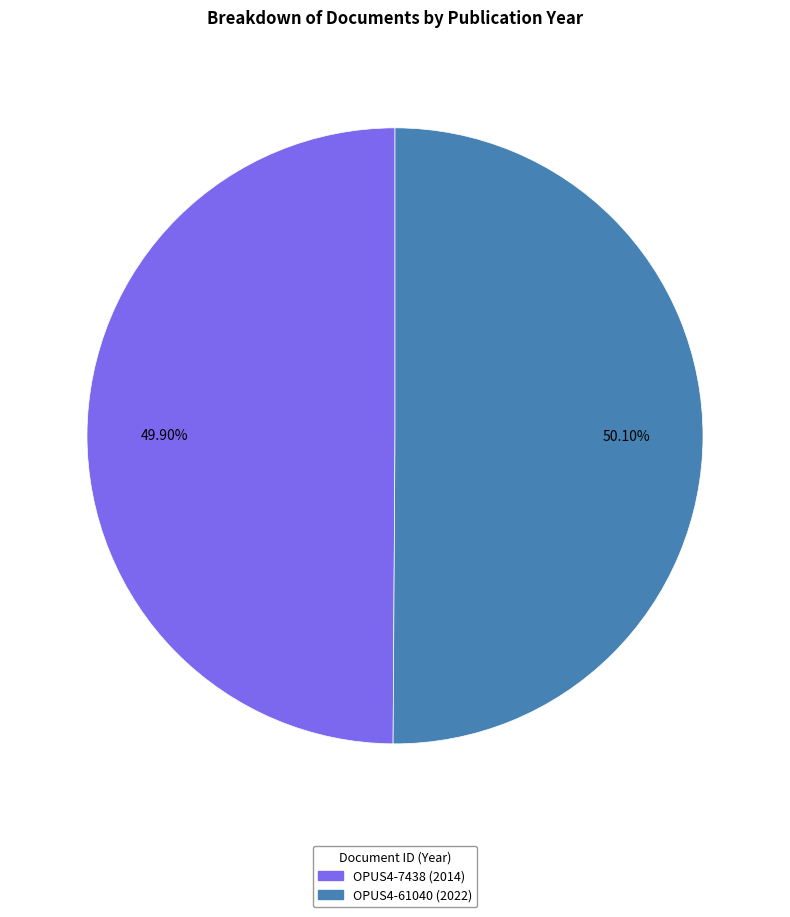

Approximately how many times larger is the value at OPUS4-7438 (2014) compared to OPUS4-61040 (2022)?

1.0